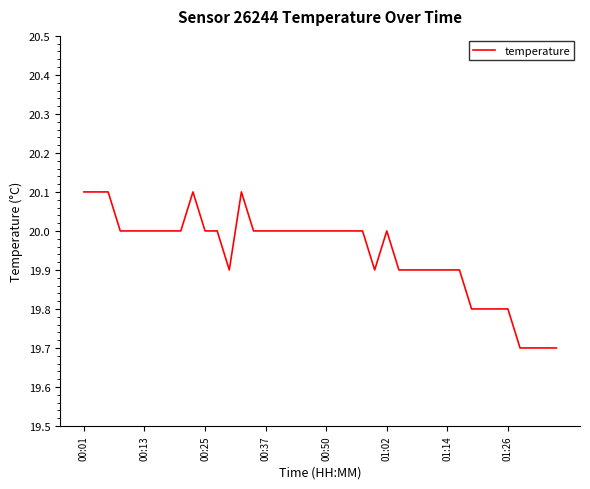

What is the minimum value shown in the chart?

19.7